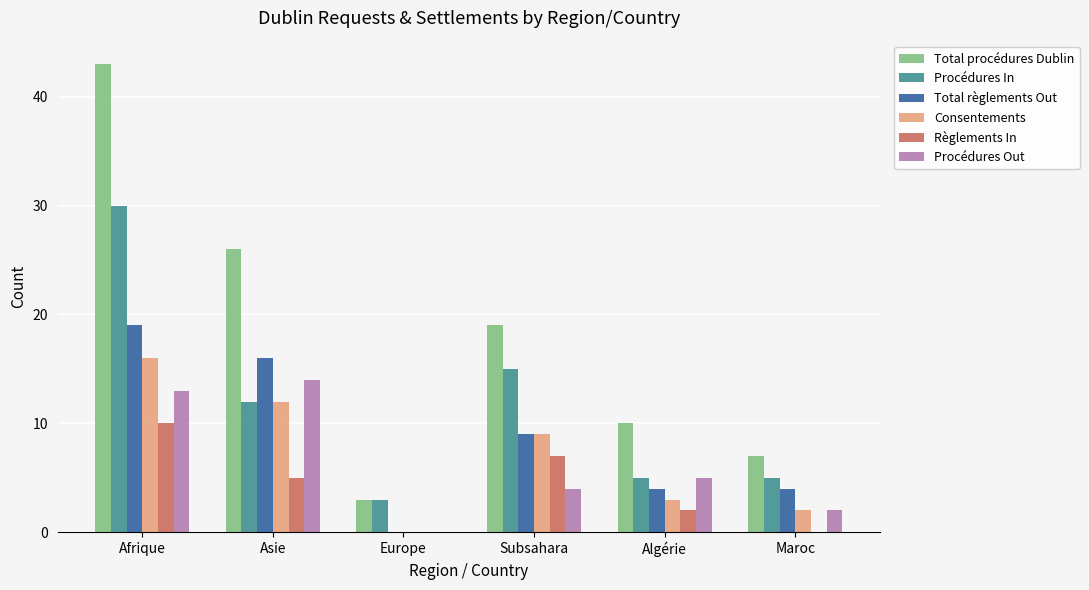

How many distinct data groups are displayed?

6